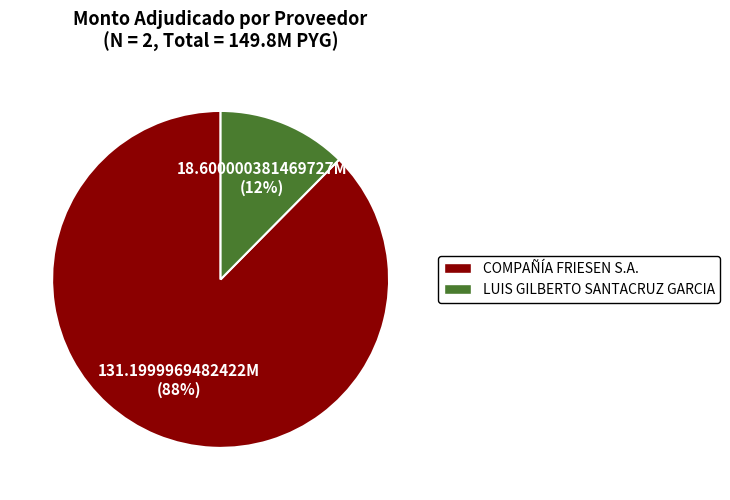

To the nearest percent, what portion does LUIS GILBERTO SANTACRUZ GARCIA represent?

12%